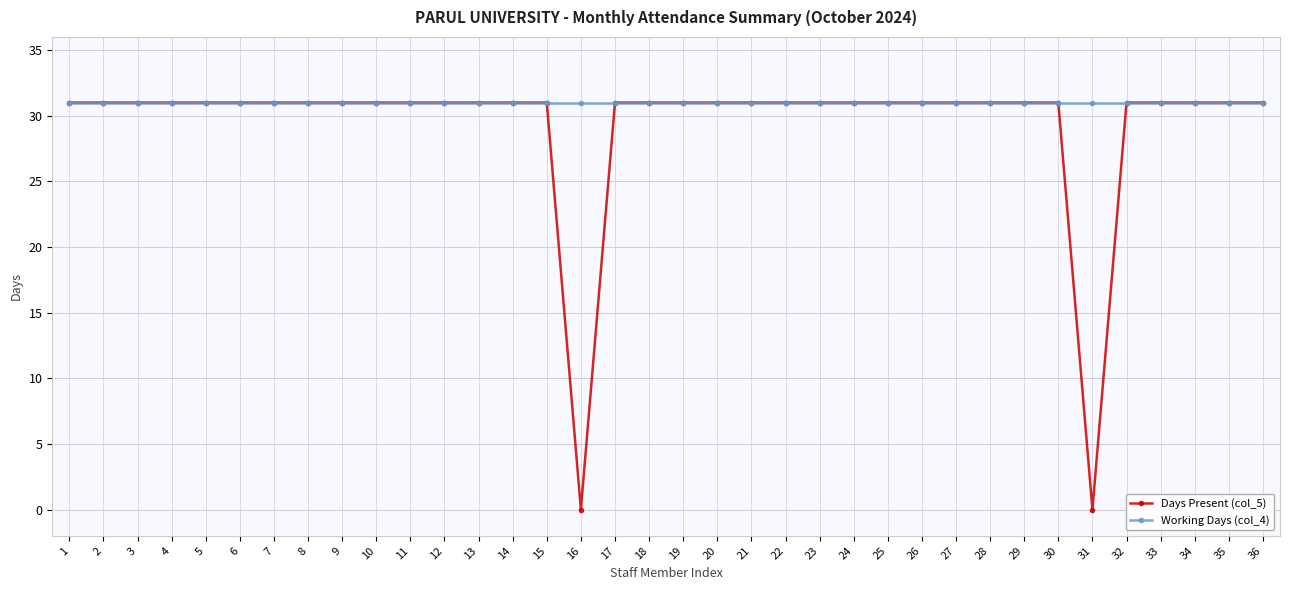

Read the Working Days (col_4) value at 3.

31